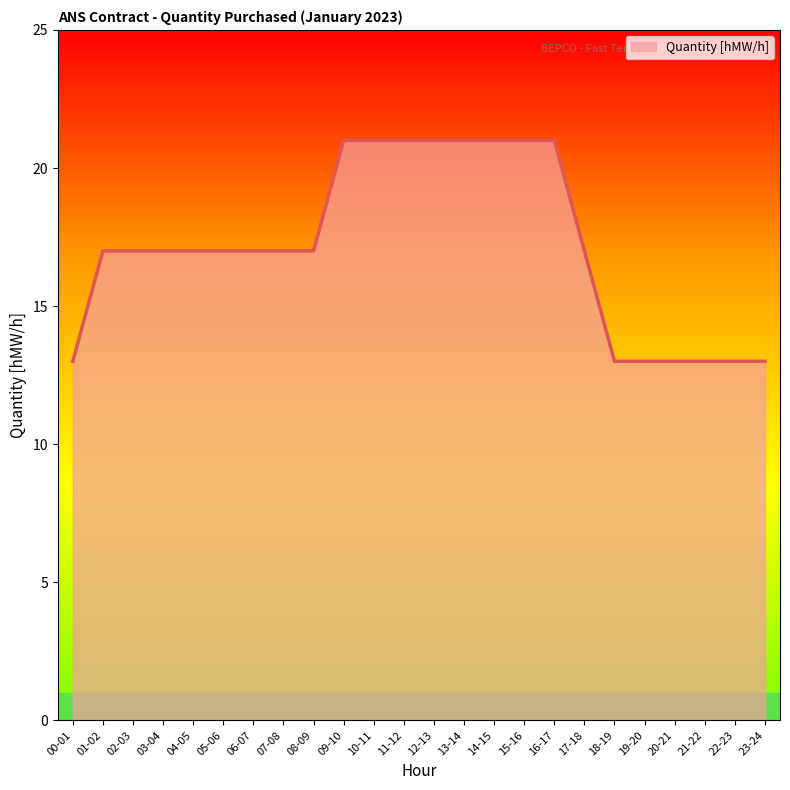

Is it true that the value at 05-06 is 17?

True